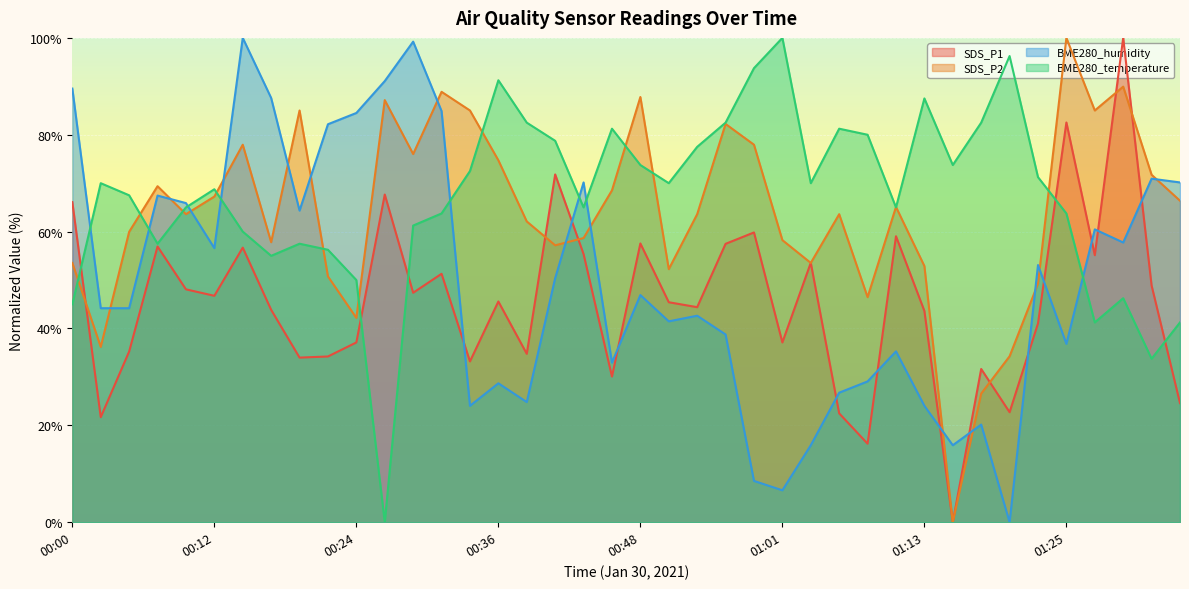

What is the sum of all BME280_humidity values?

1993.8